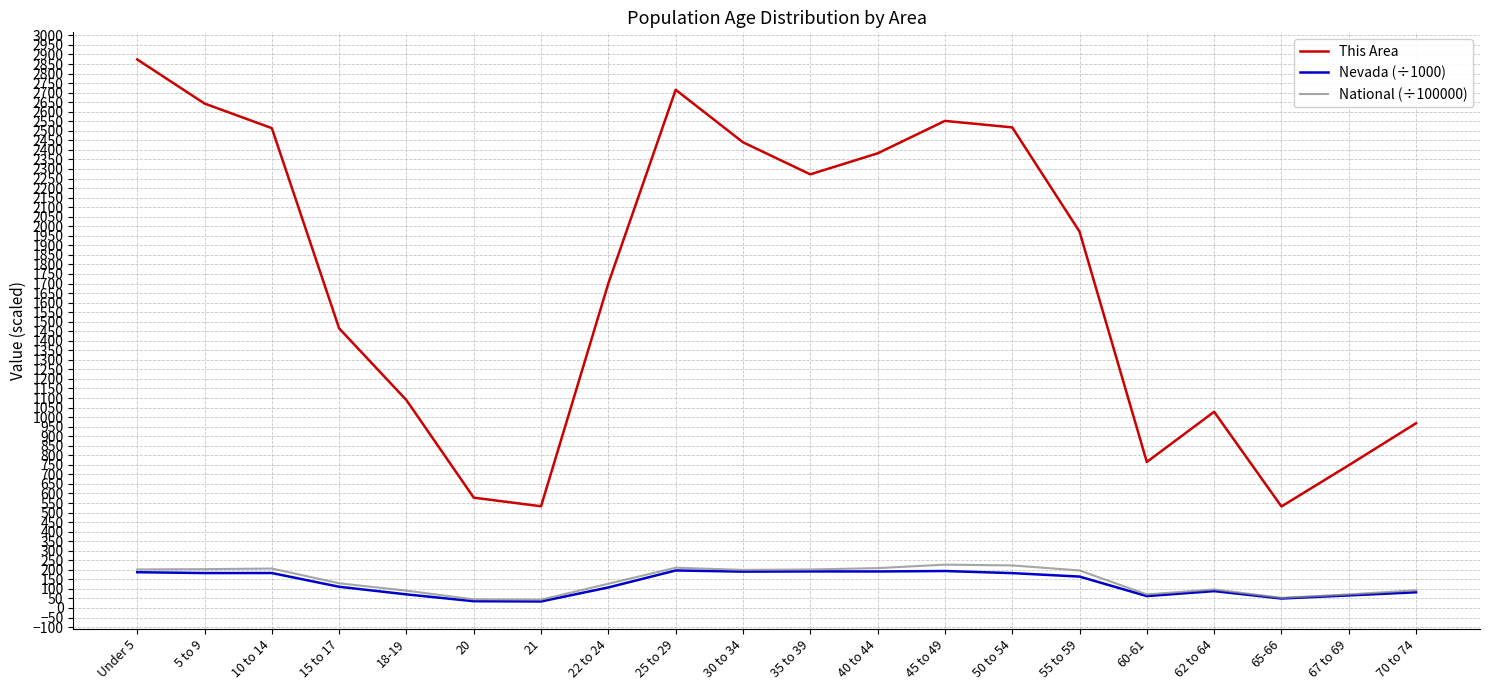

The This Area series shows 4131.3 at 45 to 49. True or false?

False